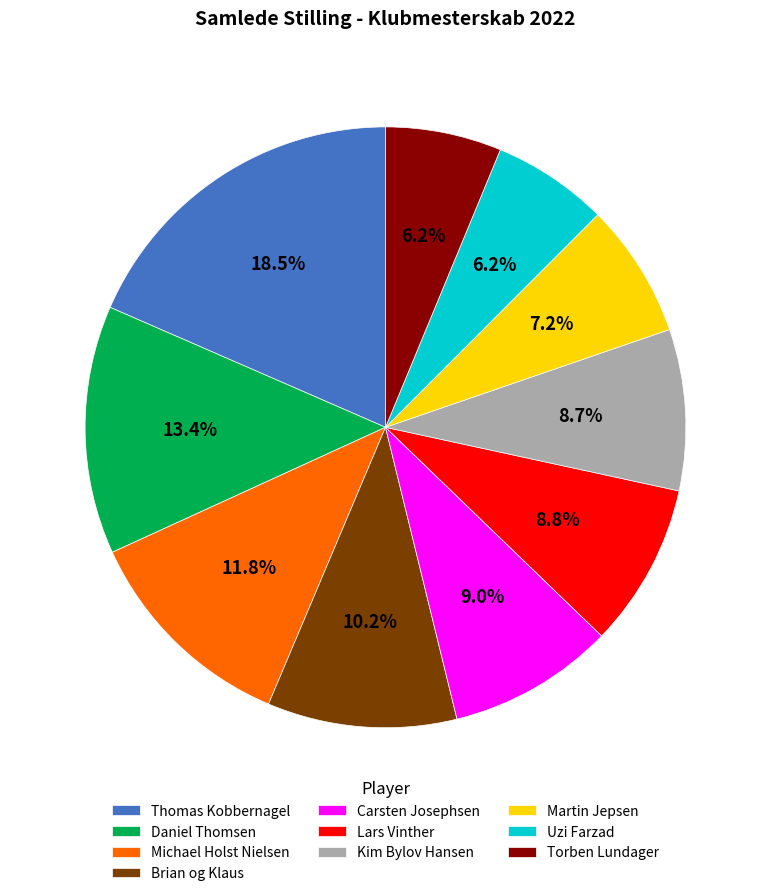

Is there a majority slice in this chart?

No